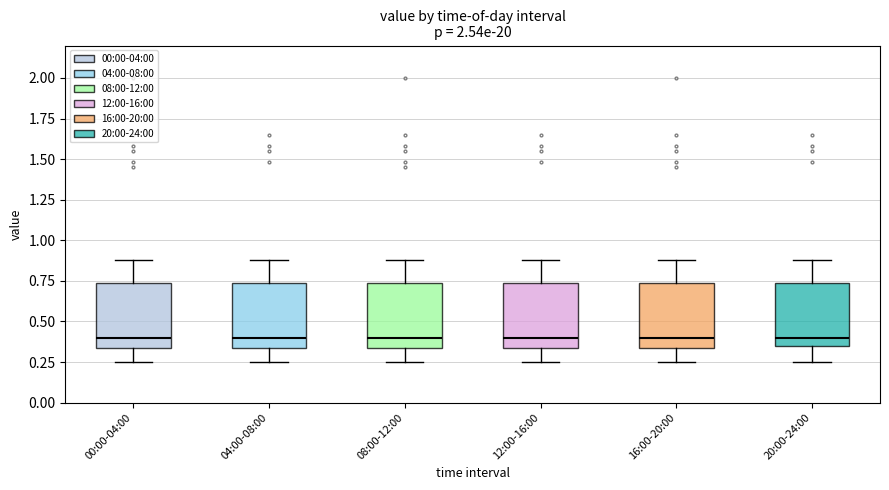

Reading left to right, transcribe this box plot: for each box, give where its median line is, the range the box spans, and where its two whiskers end, as read against the y-axis. The values are not printed on the chart, so give them approximately, as read against the axis.

00:00-04:00: median 0.40, box 0.35 to 0.75, whiskers 0.25 to 0.90
04:00-08:00: median 0.40, box 0.35 to 0.75, whiskers 0.25 to 0.90
08:00-12:00: median 0.40, box 0.35 to 0.75, whiskers 0.25 to 0.90
12:00-16:00: median 0.40, box 0.35 to 0.75, whiskers 0.25 to 0.90
16:00-20:00: median 0.40, box 0.35 to 0.75, whiskers 0.25 to 0.90
20:00-24:00: median 0.40, box 0.35 to 0.75, whiskers 0.25 to 0.90